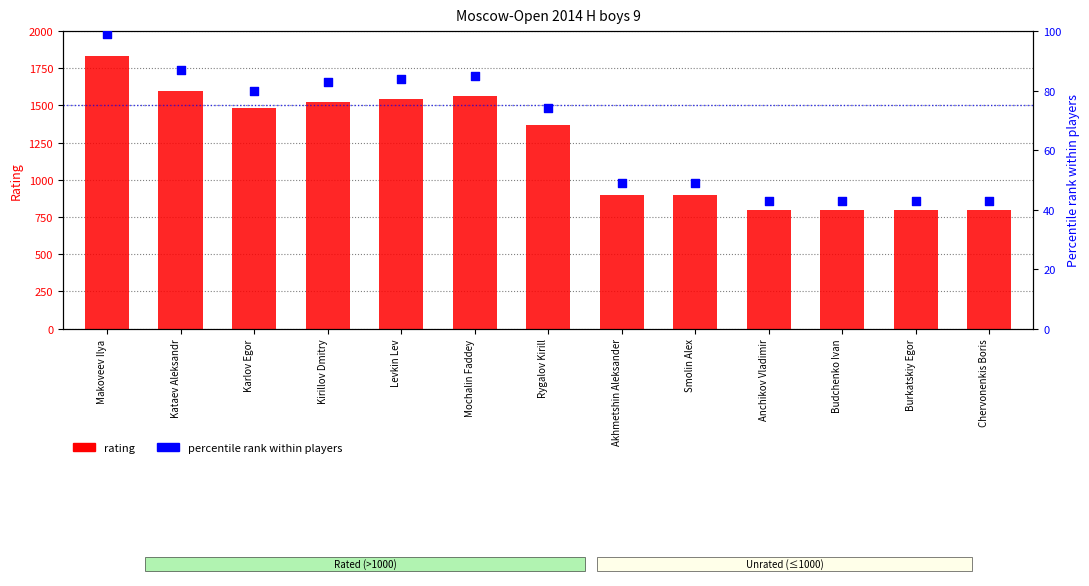

What is the total value across all series at Akhmetshin Aleksander?

949